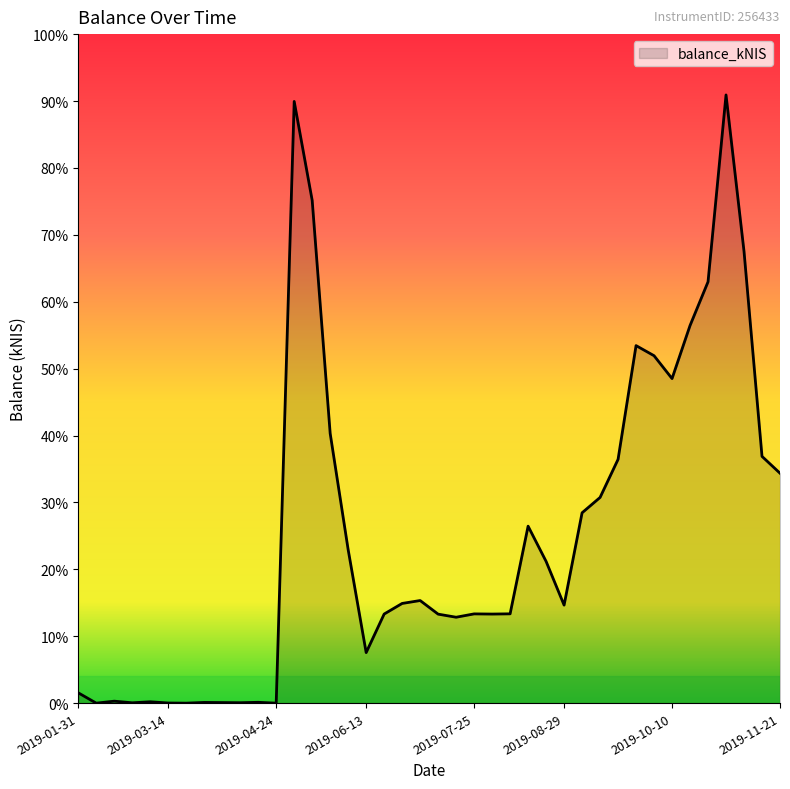

Where is the data nearest to the value 13318?

2019-10-10